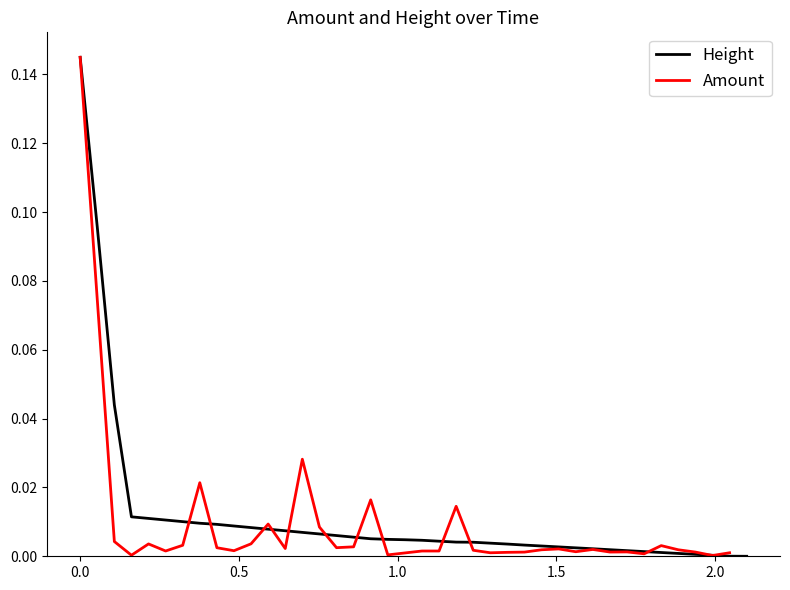

Reading right to left, transcribe all the data shown in this chart.

0.0	0.0	0.0	0.0	0.0	0.0	0.0	0.0	0.0	0.0	0.0	0.0	0.0	0.0	0.0	0.0	0.0	0.0	0.0	0.0	0.0	0.0	0.0	0.0	0.0	0.0	0.0	0.0	0.0	0.0	0.0	0.0	0.0	0.0	0.0	0.0	0.0	0.0	0.1	0.1